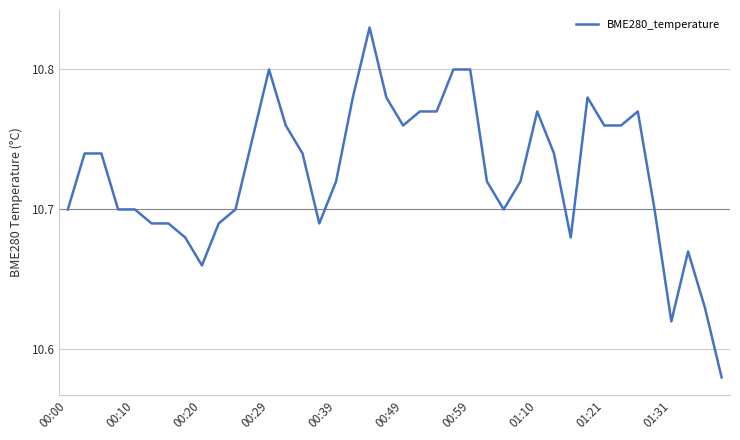

Is this an area chart (filled region under the line)?

No